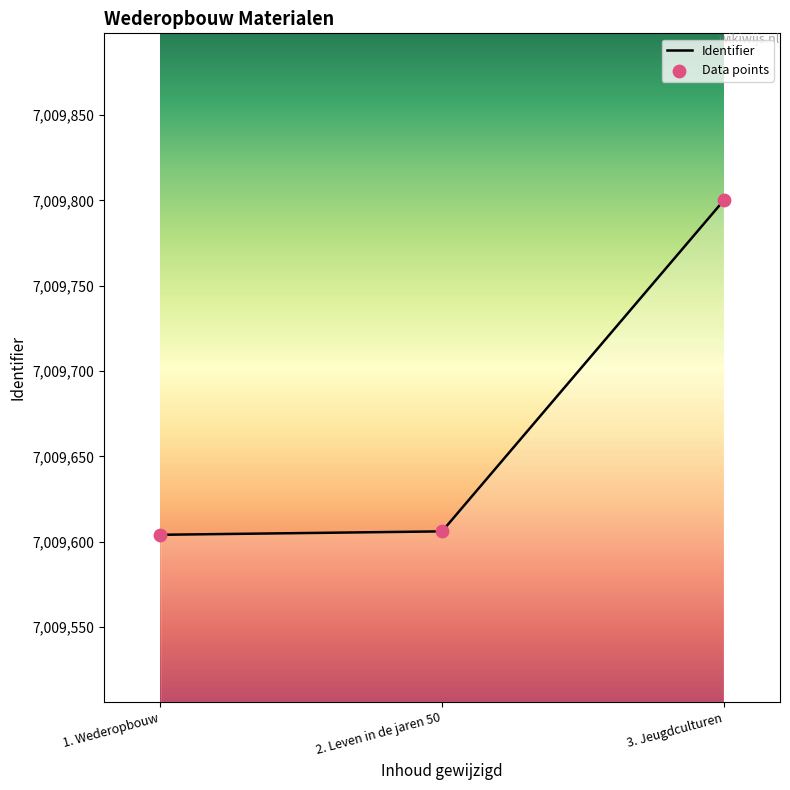

What is the change in value from 1. Wederopbouw to 2. Leven in de jaren 50?

+2